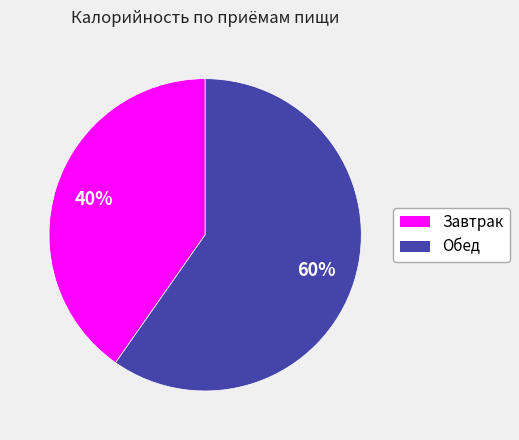

Count the number of slices in the pie.

2